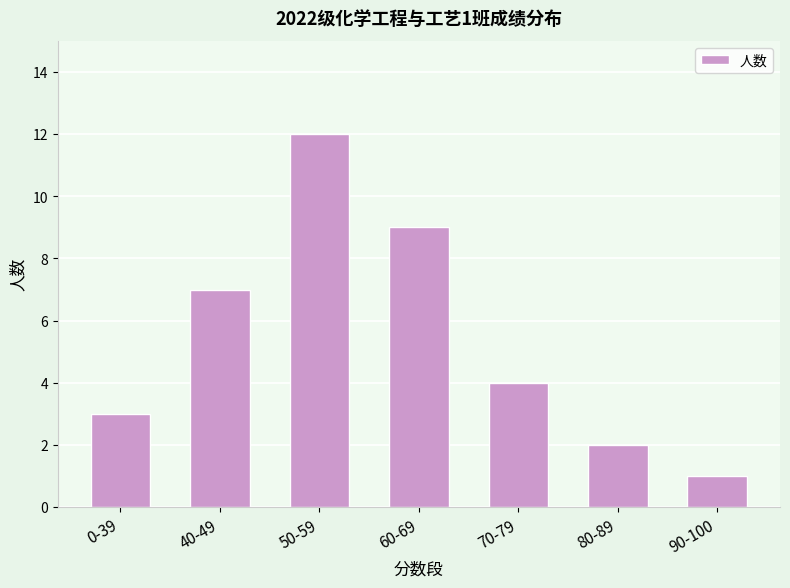

What value does the data have at 70-79?

4